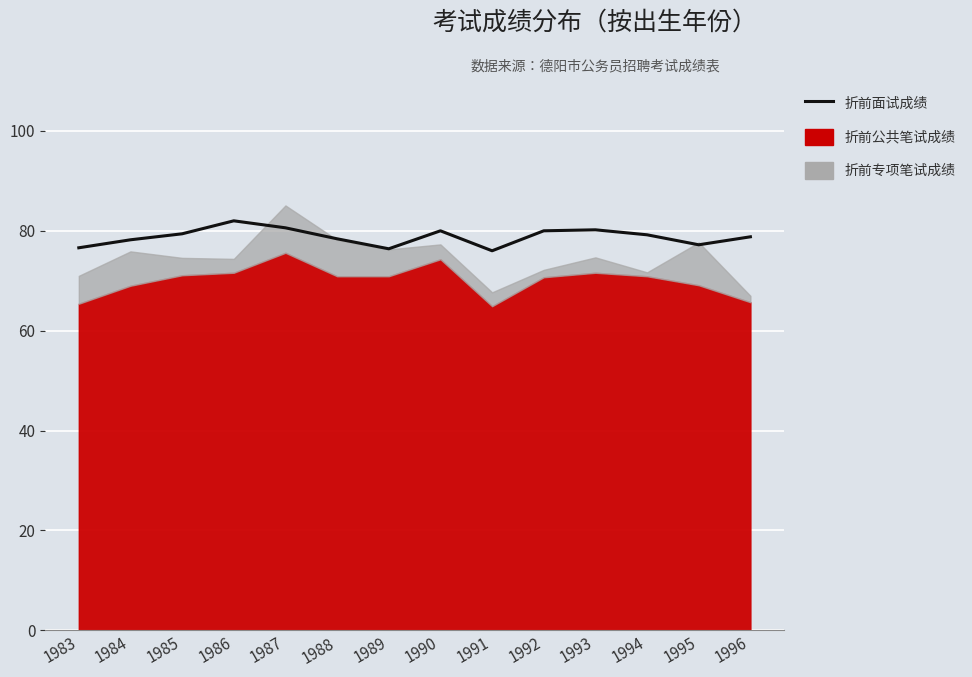

Reading left to right, transcribe all the data shown in this chart.

1983=76.6	1984=78.2	1985=79.4	1986=82.0	1987=80.6	1988=78.4	1989=76.4	1990=80.0	1991=76.0	1992=80.0	1993=80.2	1994=79.2	1995=77.2	1996=78.8